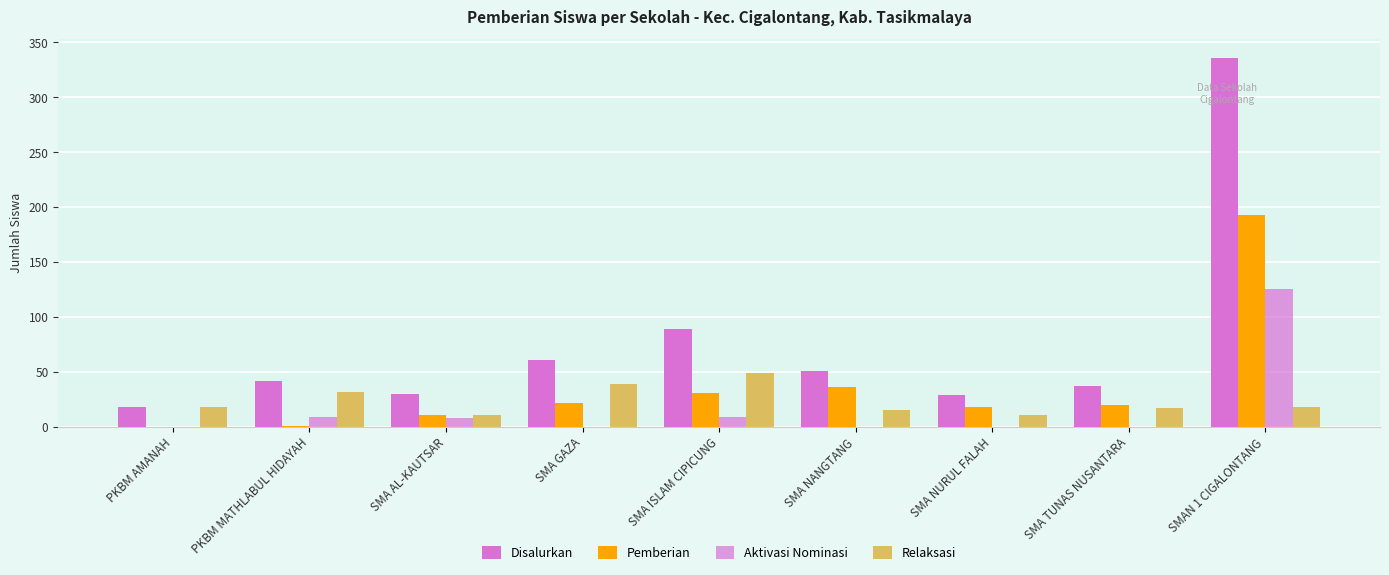

What is the label of the 5th bar from the right?

SMA ISLAM CIPICUNG